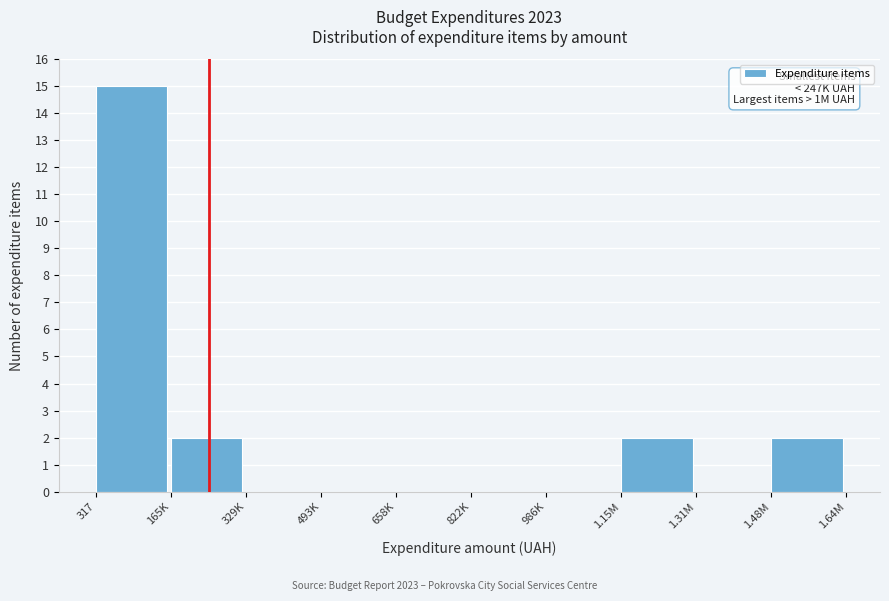

Reading left to right, extract all data points from this chart.

317=15	165K=2	329K=0	493K=0	658K=0	822K=0	986K=0	1.15M=2	1.31M=0	1.48M=2